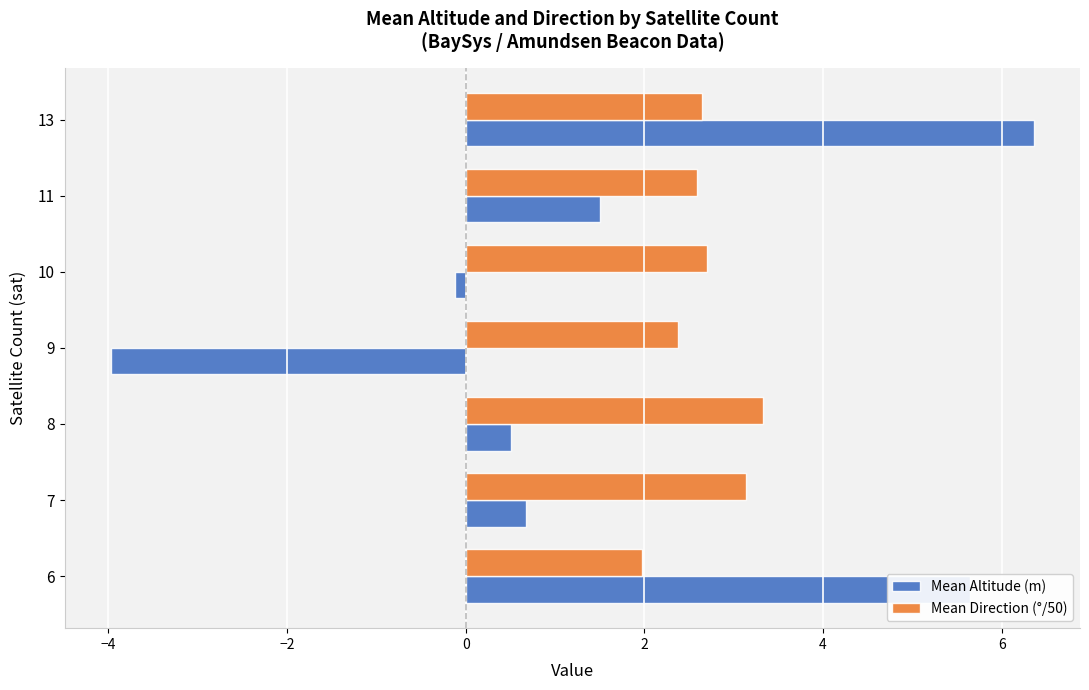

Is the value of Mean Altitude (m) at 7 greater than the value of Mean Direction (°/50) at 6?

No